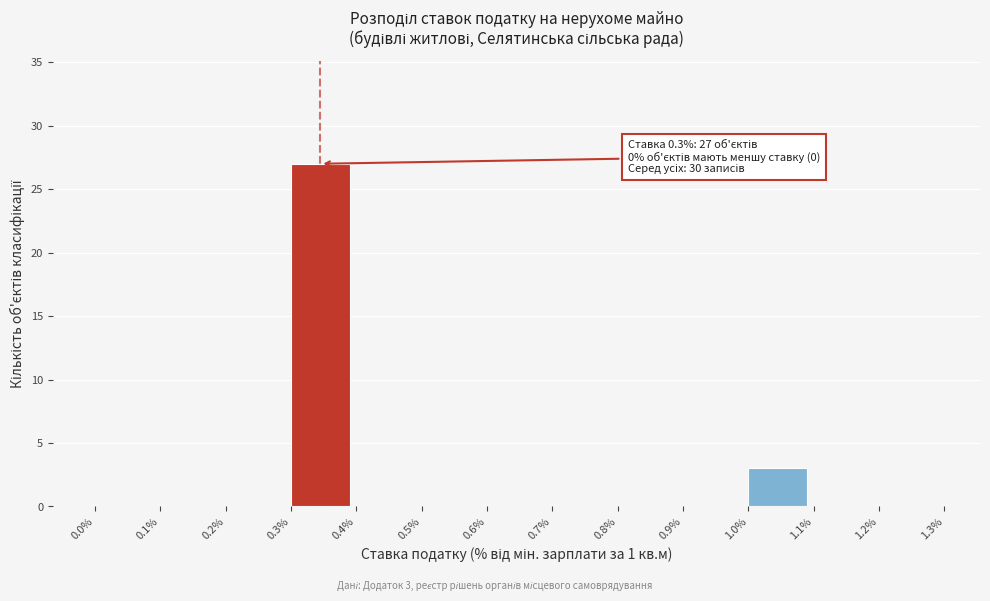

Which range on the x-axis has the tallest bar?

0.3% to 0.4%